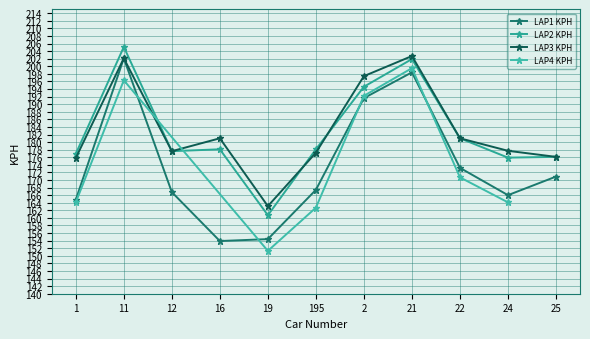

The value of LAP2 KPH at 2 is 283.3. True or false?

False